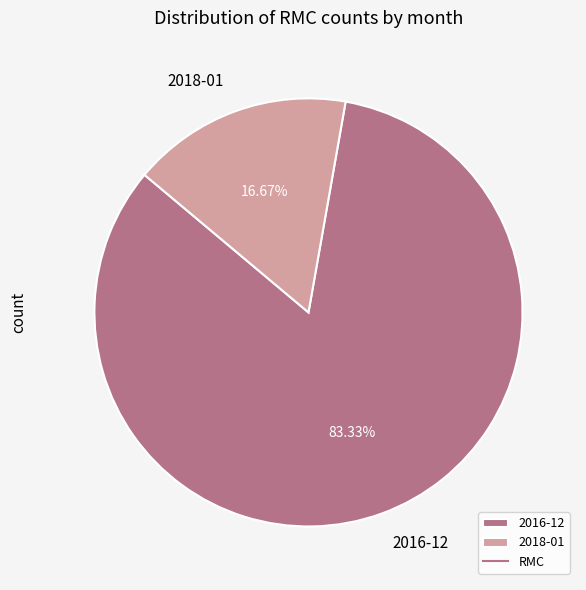

Is there any slice that represents more than half of the pie?

Yes